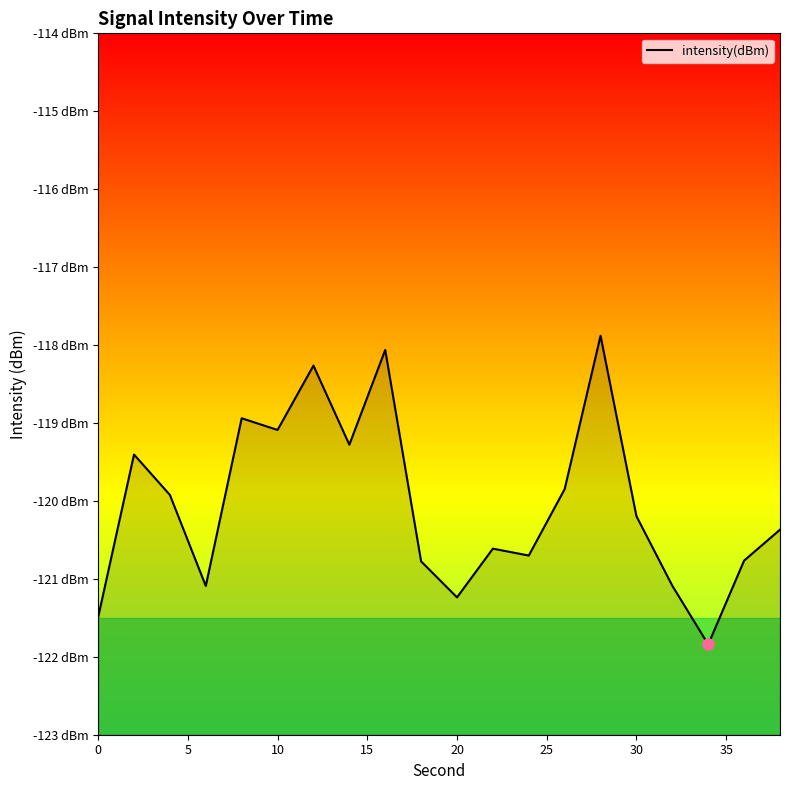

How many categories are shown in the chart?

20